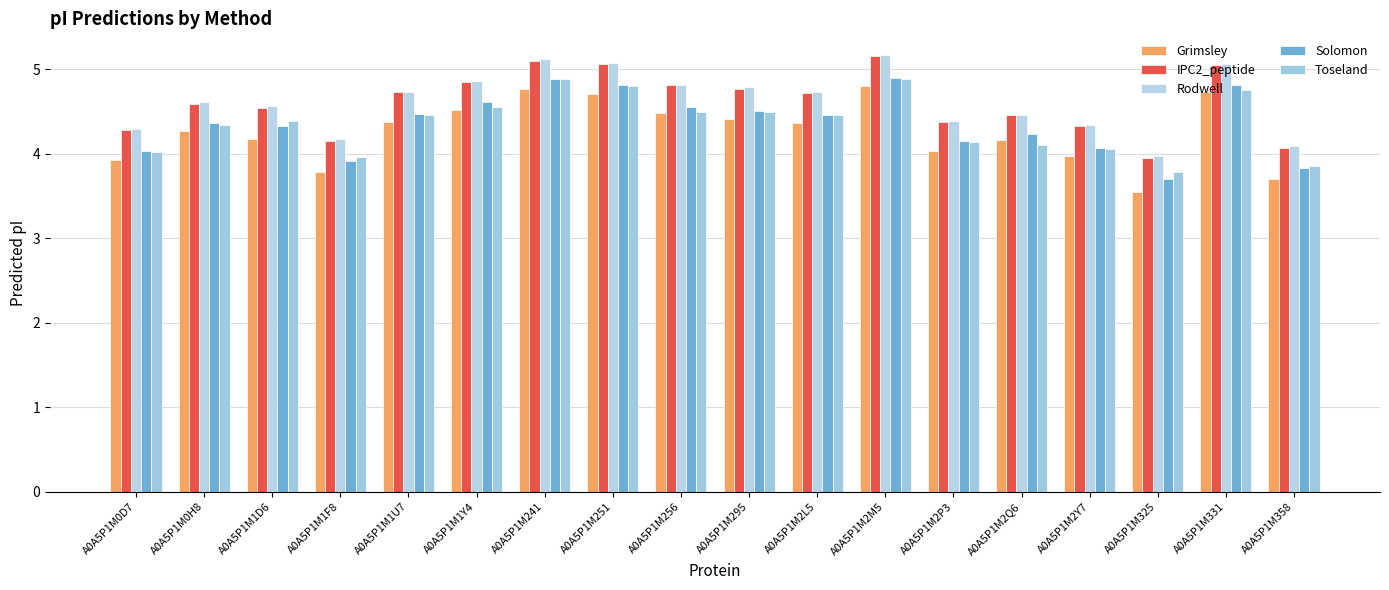

Rank the series at A0A5P1M0D7 from lowest to highest value.

Grimsley, Toseland, Solomon, IPC2_peptide, Rodwell